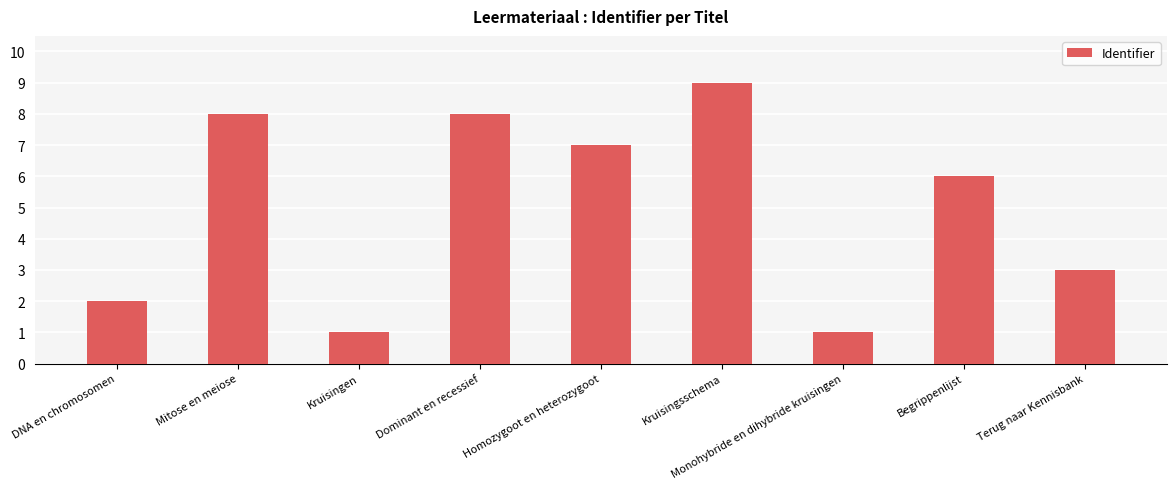

The value at Begrippenlijst is 6. True or false?

True